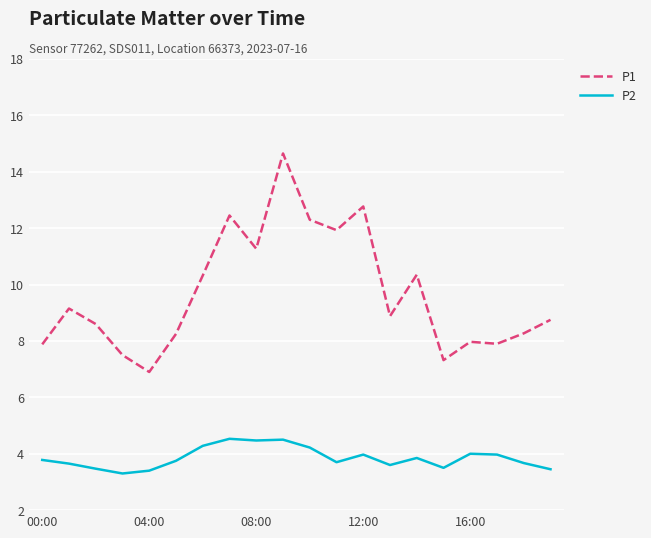

True or false: P2 and P1 cross at least once.

False